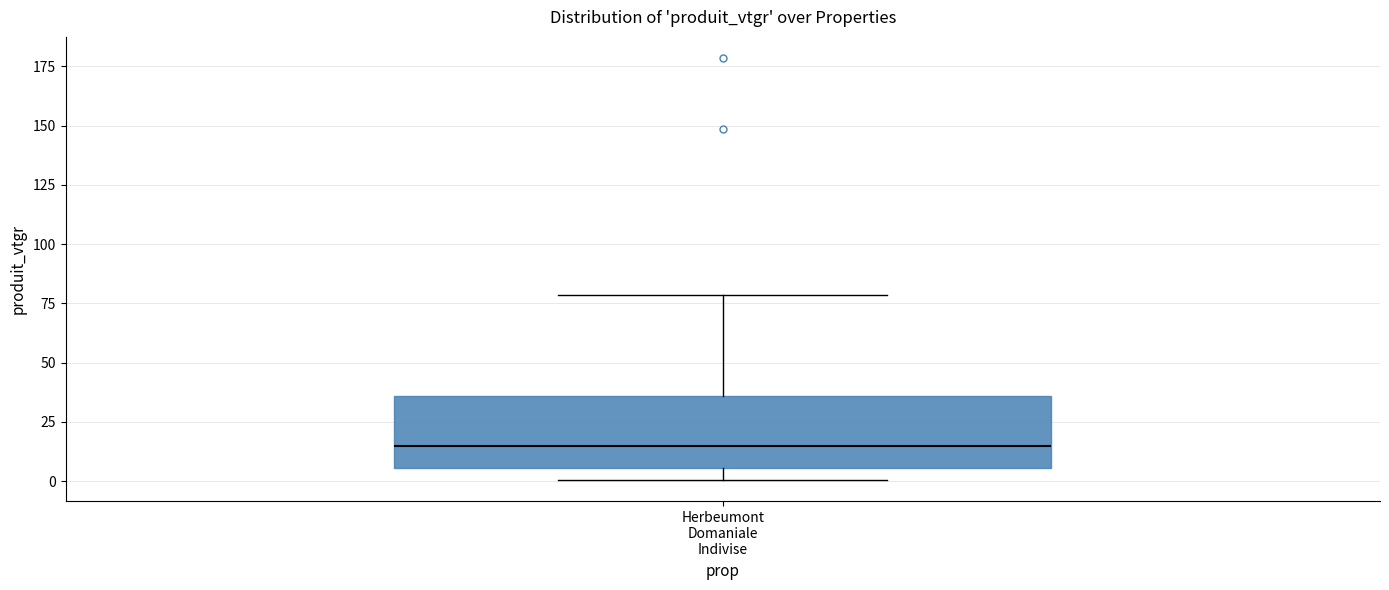

Where does the lower whisker of the box for Herbeumont Domaniale Indivise end on the y-axis? The values are not printed on the chart, so give them approximately, as read against the axis.

0